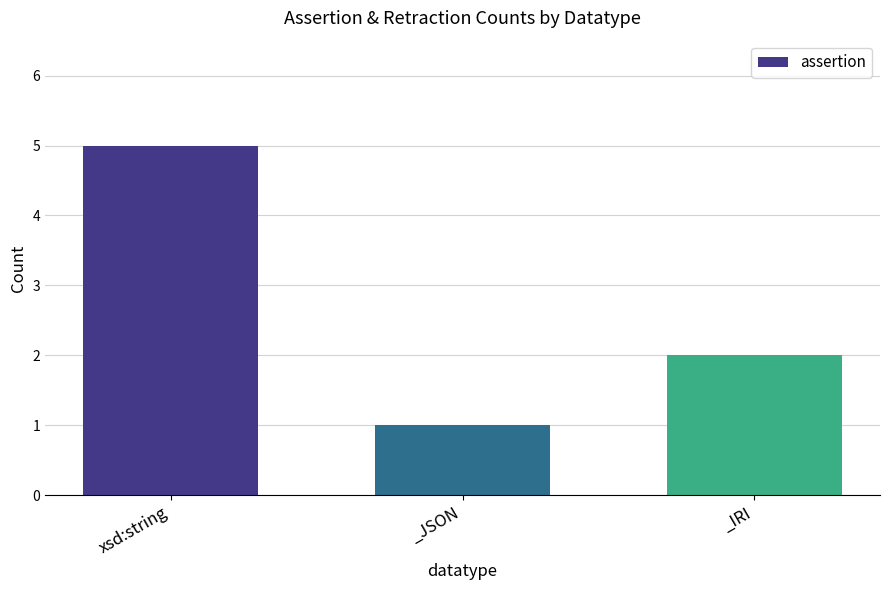

What is the label of the 2nd bar from the right?

_JSON